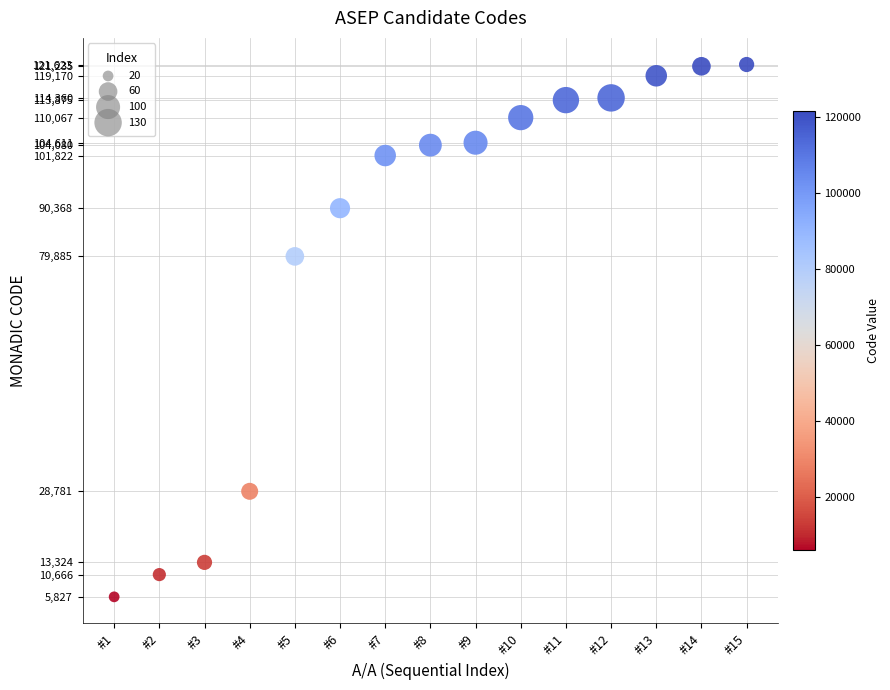

What Y value in the scatter plot is closest to 63725?

79885